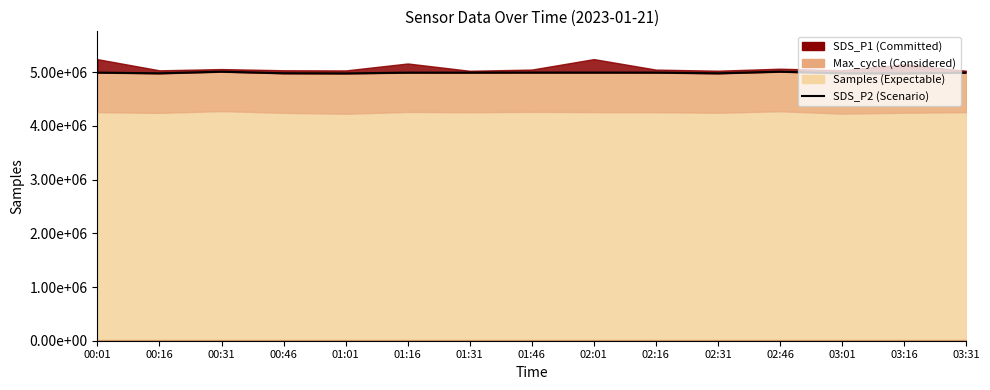

Where is the data nearest to the value 4992505?

01:46